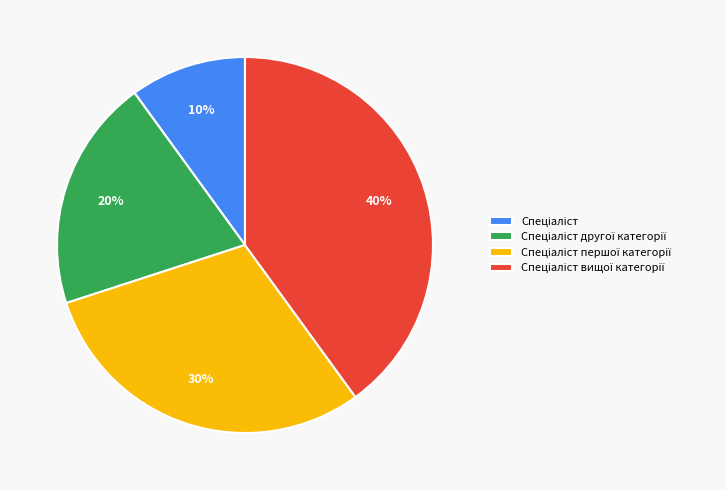

Count the number of slices in the pie.

4